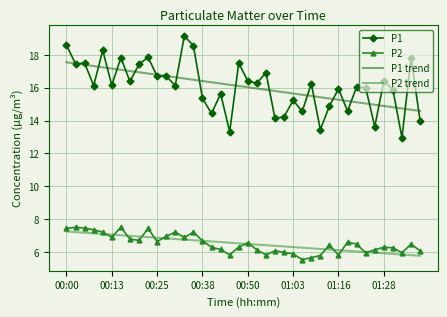

Which series has the widest spread of values?

P1